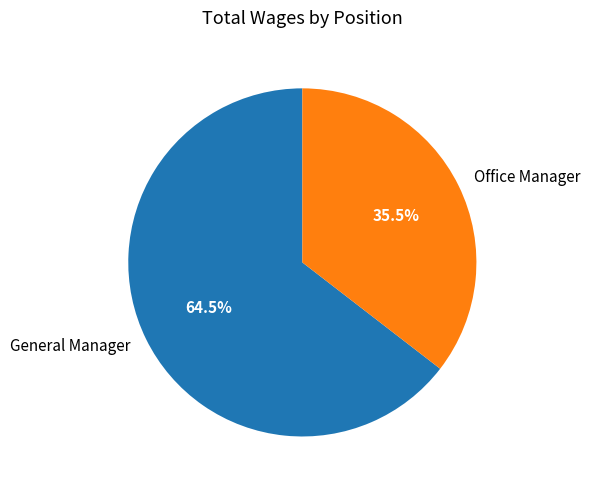

Is there any slice that represents more than half of the pie?

Yes